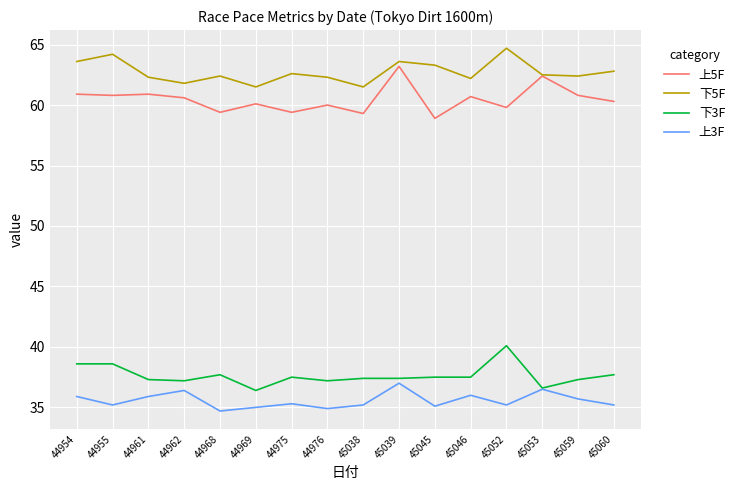

What is the difference between the 下3F values at 44962 and 44968?

0.5